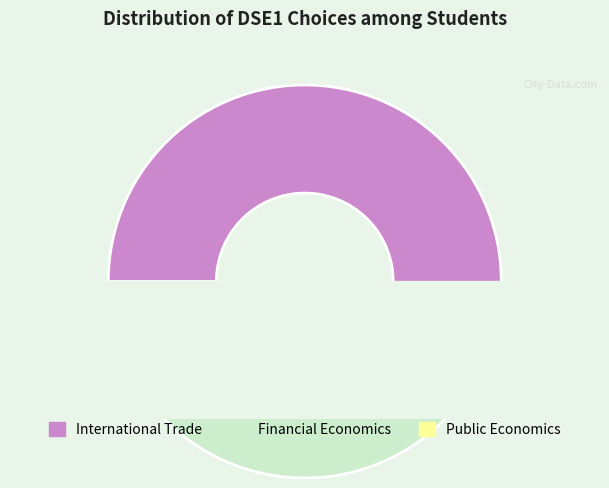

Count the number of slices in the pie.

3